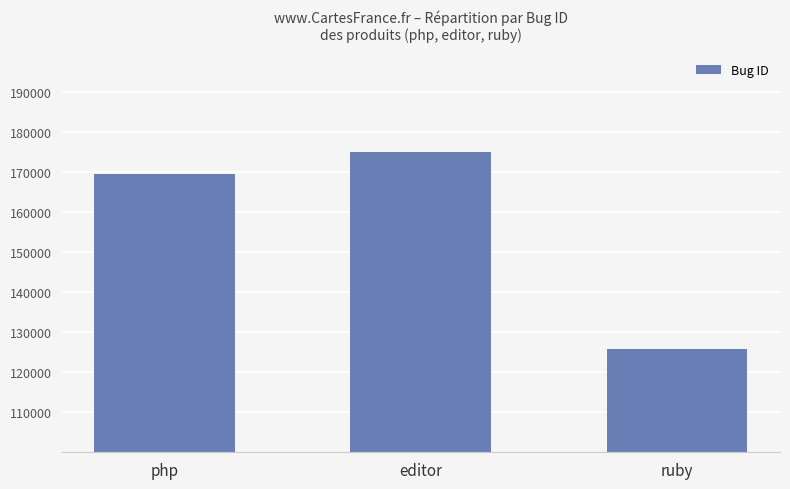

How many bars are there in total?

3